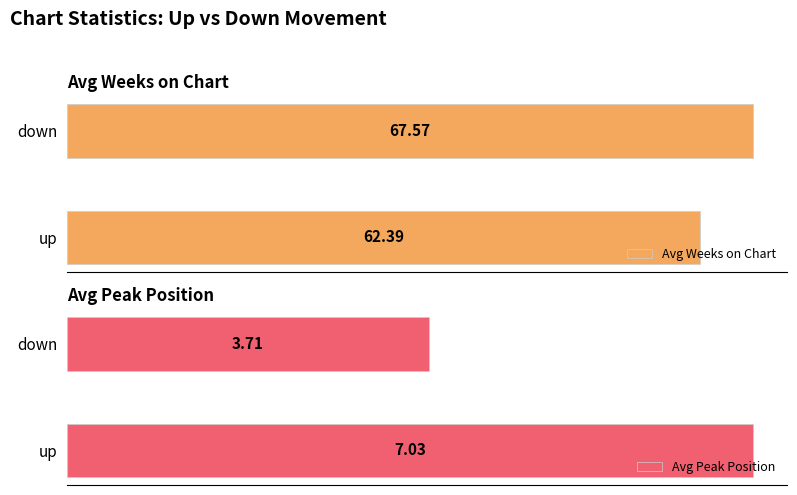

What is the label of the 1st bar from the left?

up